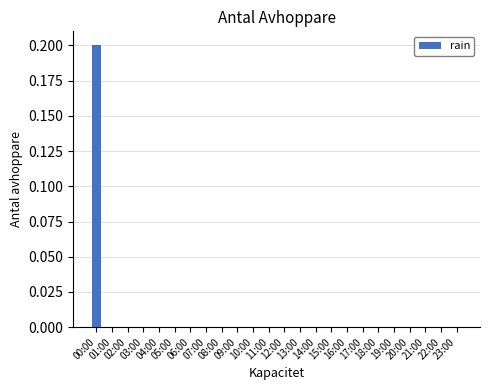

Count the number of categories in the chart.

24